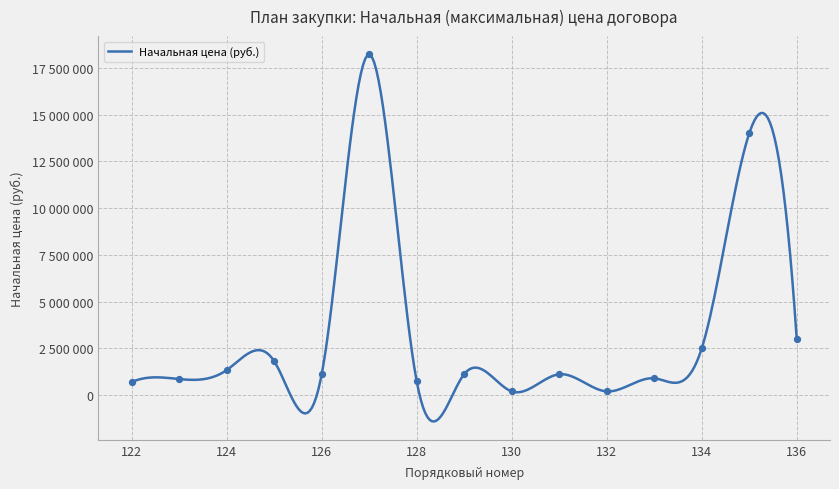

What is the change in value from 122 to 123?

+162200.0